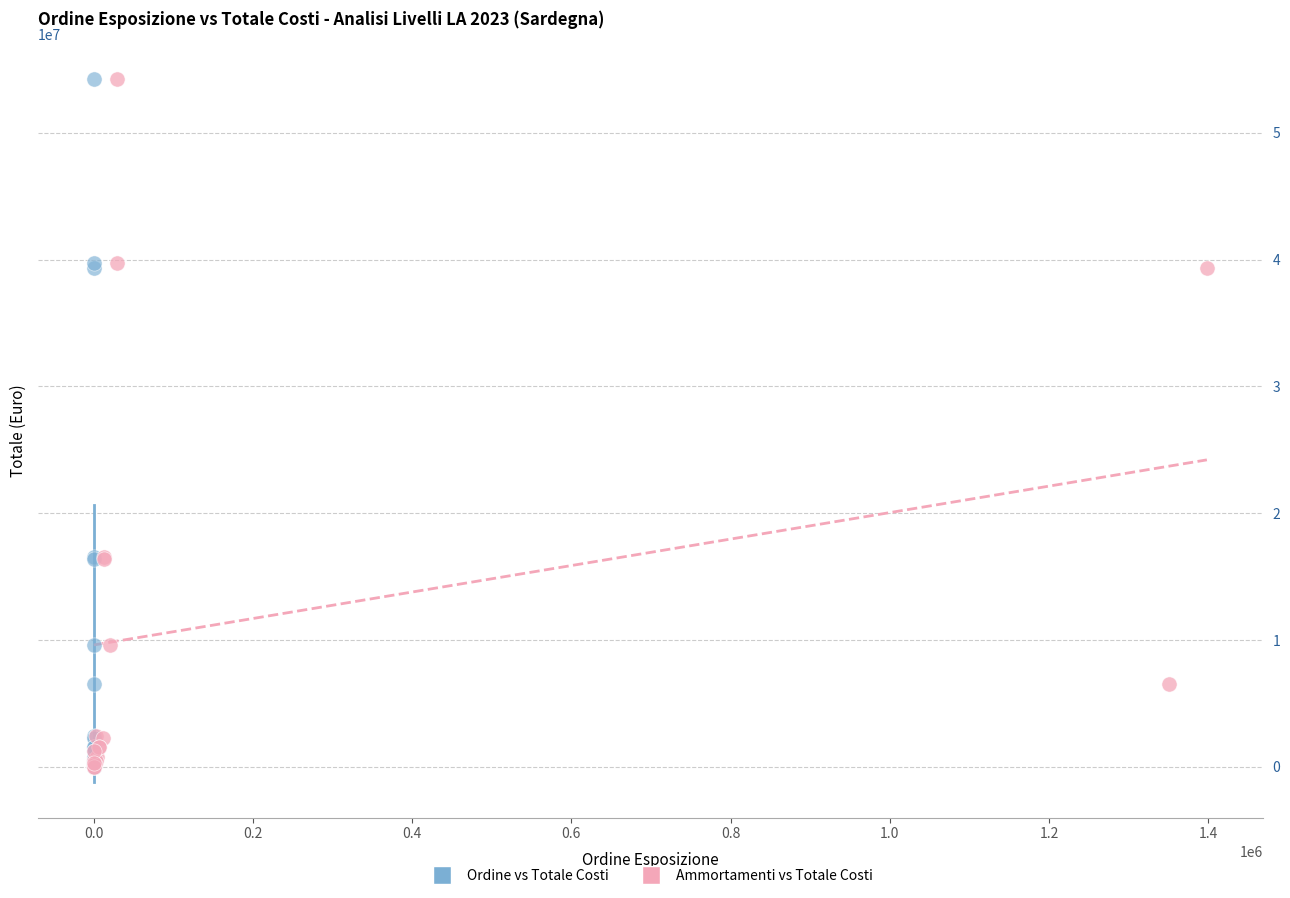

What are all the series names shown in the legend?

Ordine vs Totale Costi, Ammortamenti vs Totale Costi